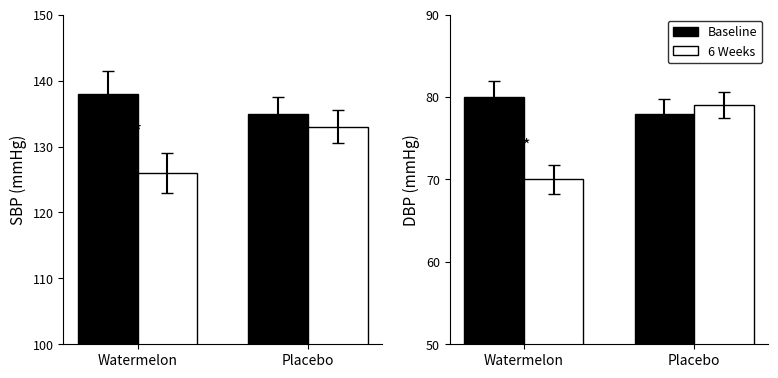

What is the lowest value of the 6 Weeks series?

70